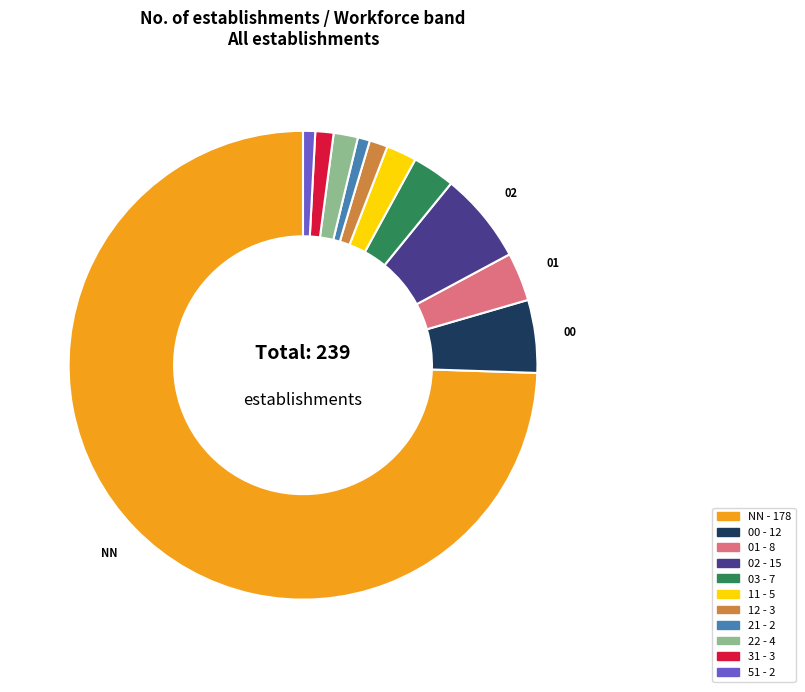

Does any single category account for the majority?

Yes